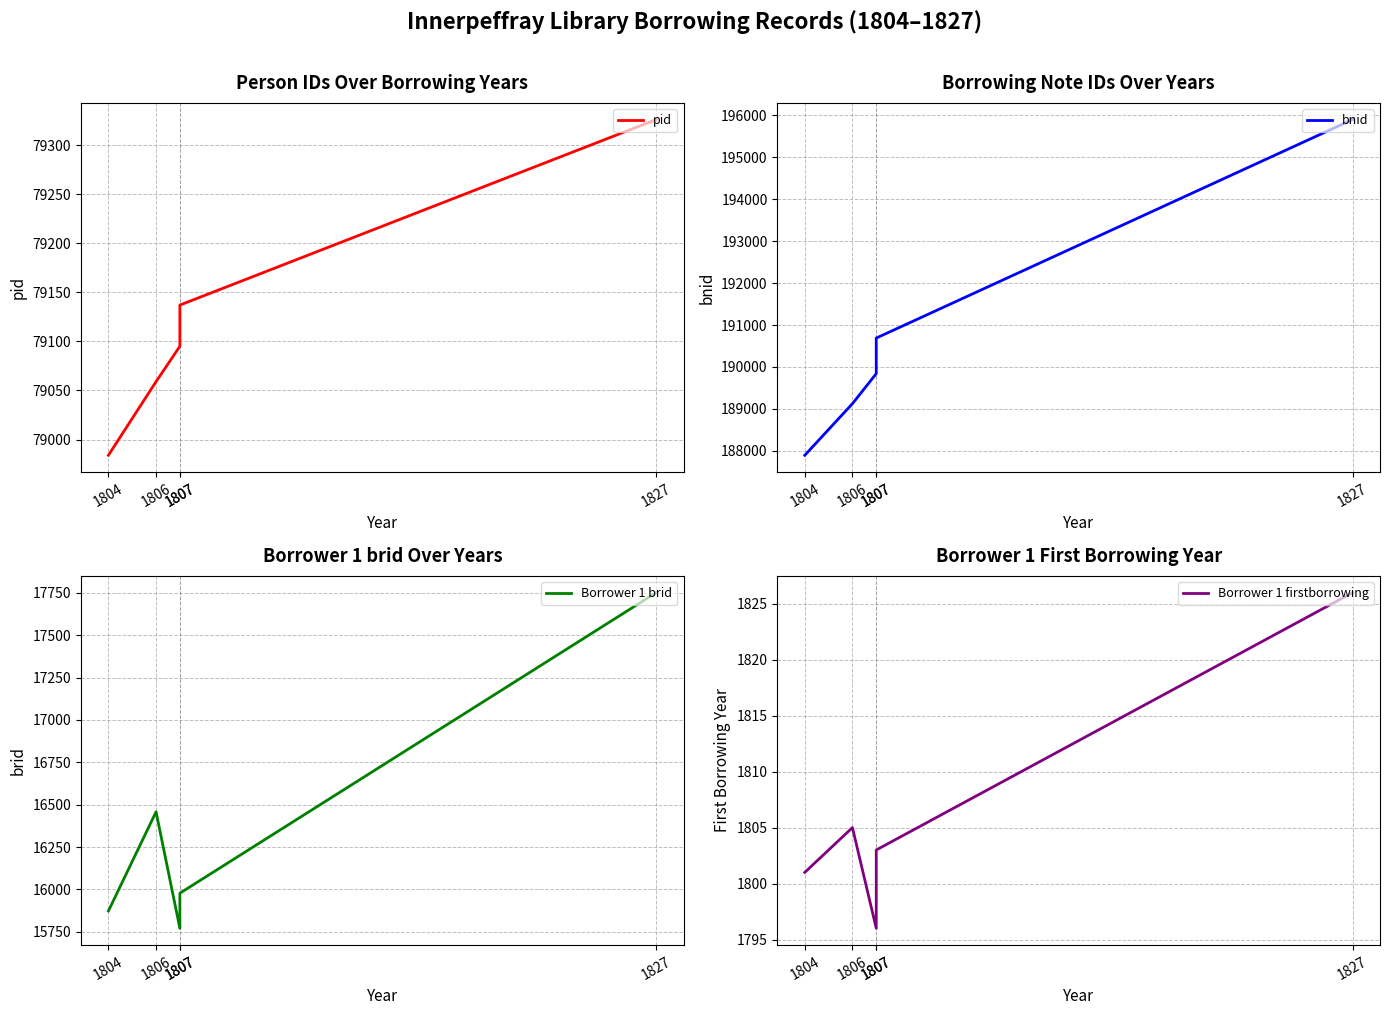

What are all the series names shown in the legend?

pid, bnid, Borrower 1 brid, Borrower 1 firstborrowing